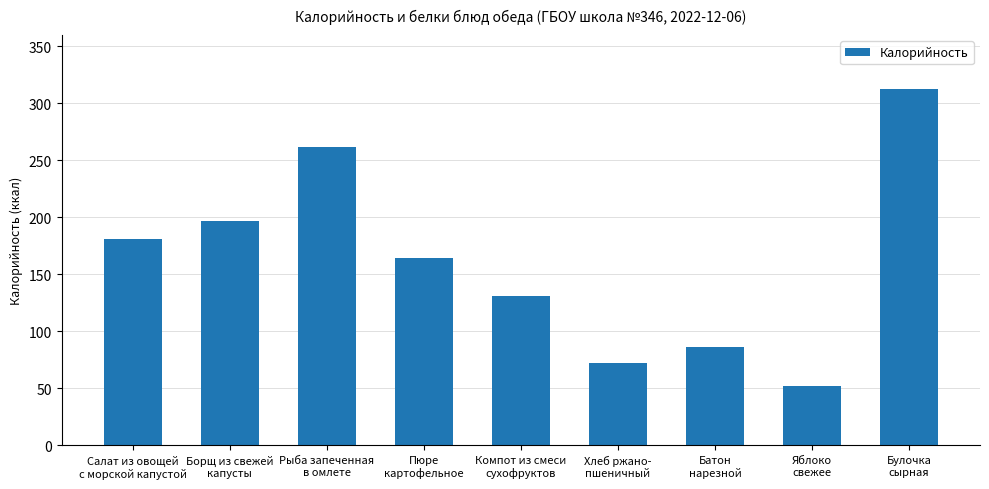

At which label does the data first exceed 164?

Салат из овощей
с морской капустой